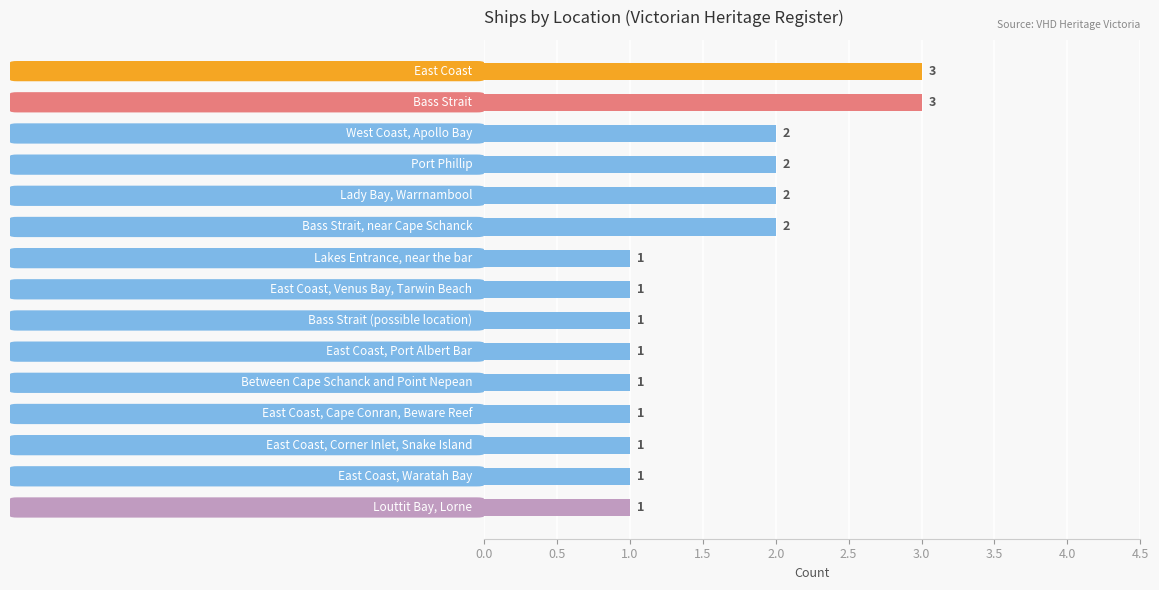

Reading top to bottom, transcribe all the data shown in this chart.

3	3	2	2	2	2	1	1	1	1	1	1	1	1	1